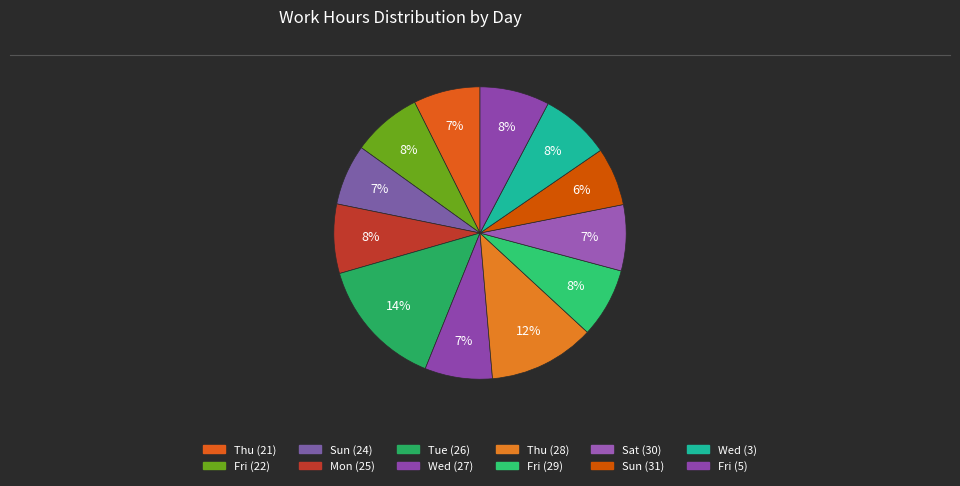

Does Thu (21) represent more than half of the total?

No